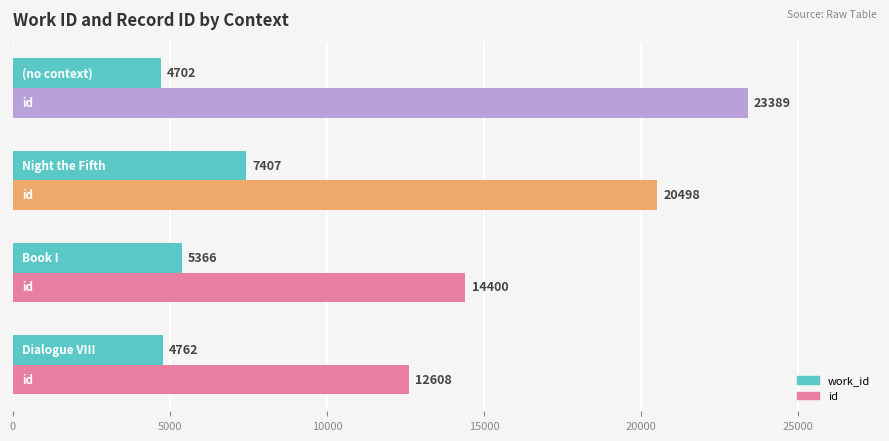

What is the sum of all id values?

70895